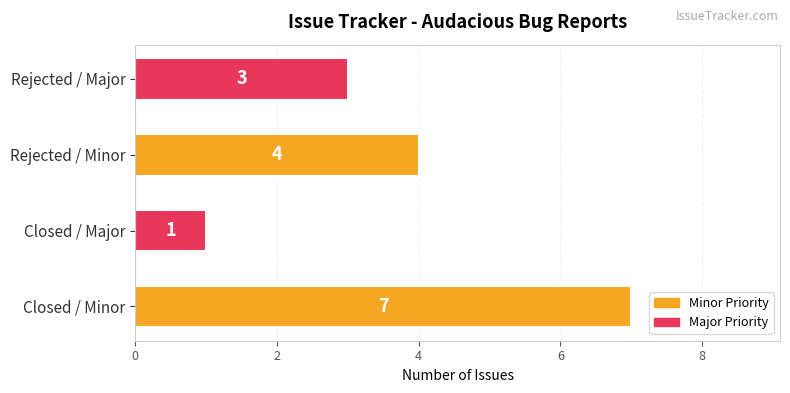

How many categories are shown in the chart?

4